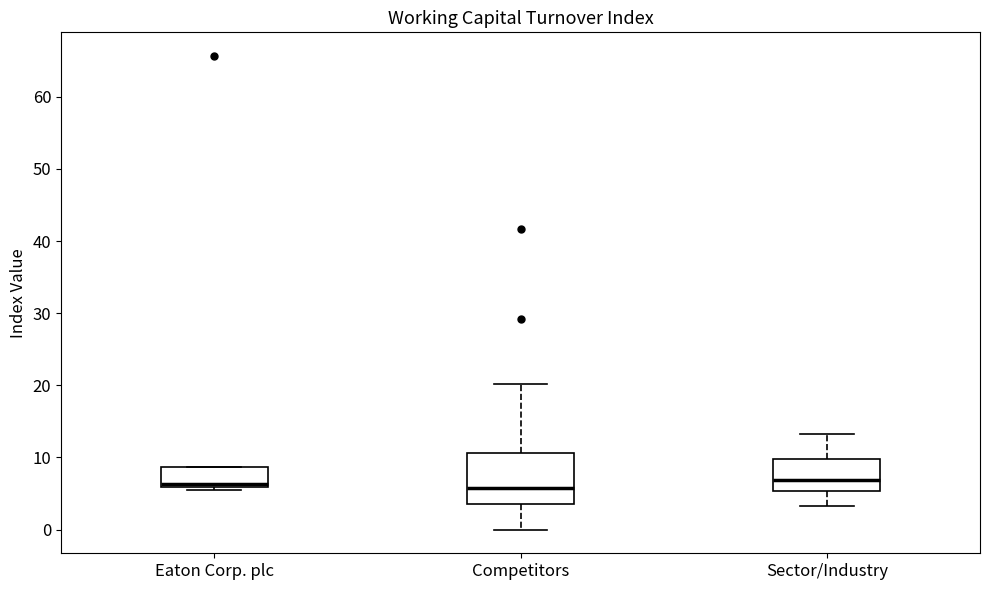

Reading left to right, read every box against the y-axis: the position of its median line, the range the box covers, and the ends of its whiskers. The values are not printed on the chart, so give them approximately, as read against the axis.

Eaton Corp. plc: median 6 (just above the box's lower edge), box 6 to 9, whiskers 5 to 9
Competitors: median 6, box 4 to 11, whiskers 0 to 20
Sector/Industry: median 7, box 5 to 10, whiskers 3 to 13